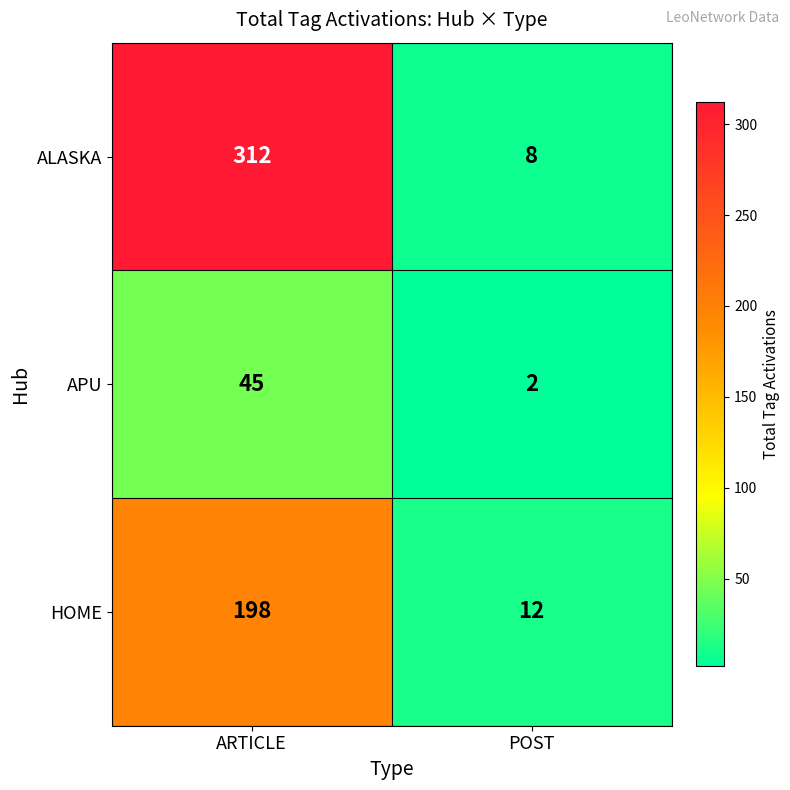

List the series in order of their peak value, highest first.

ALASKA, HOME, APU